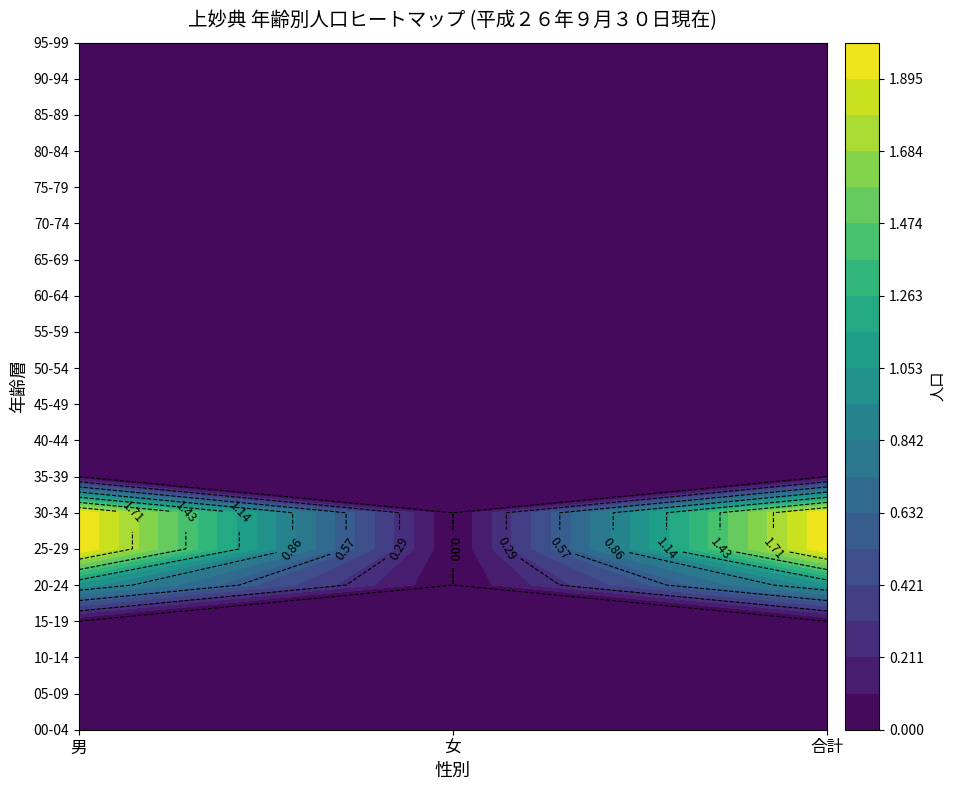

The value of 25-29 at 男 is 2. True or false?

True